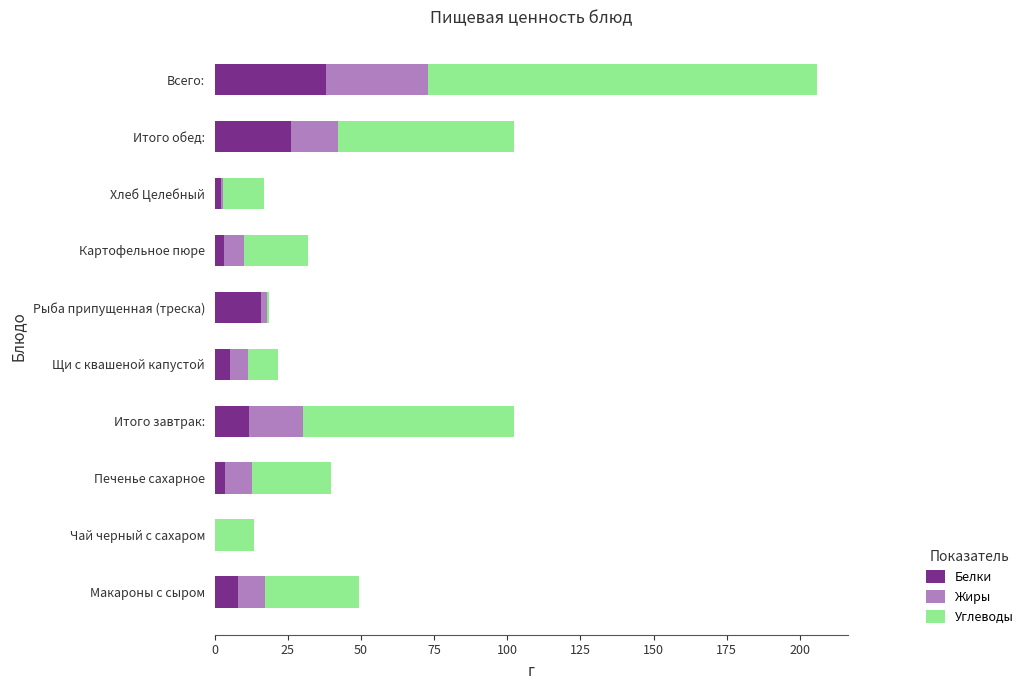

At which category is the sum across all series the highest?

Всего: